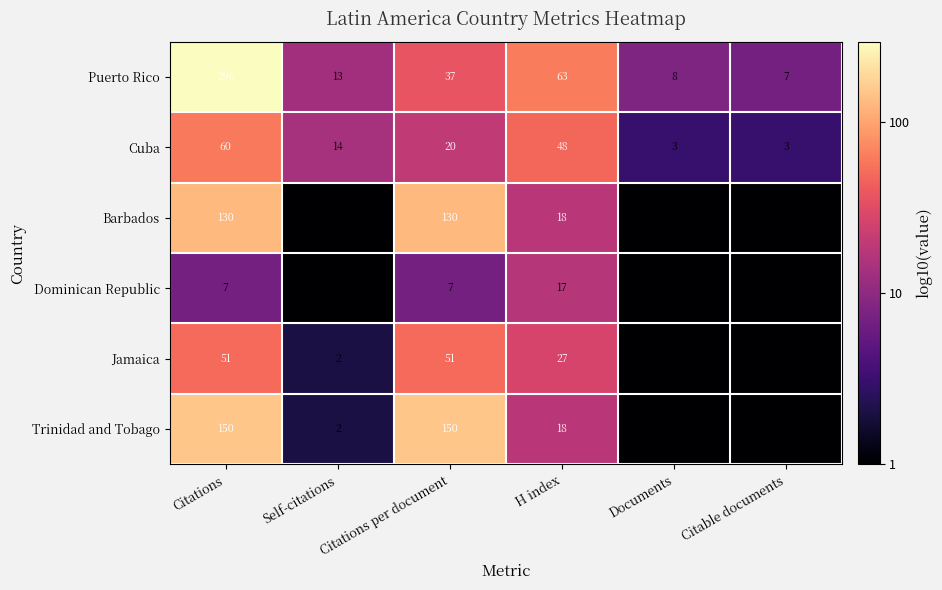

How many categories are shown in the chart?

6